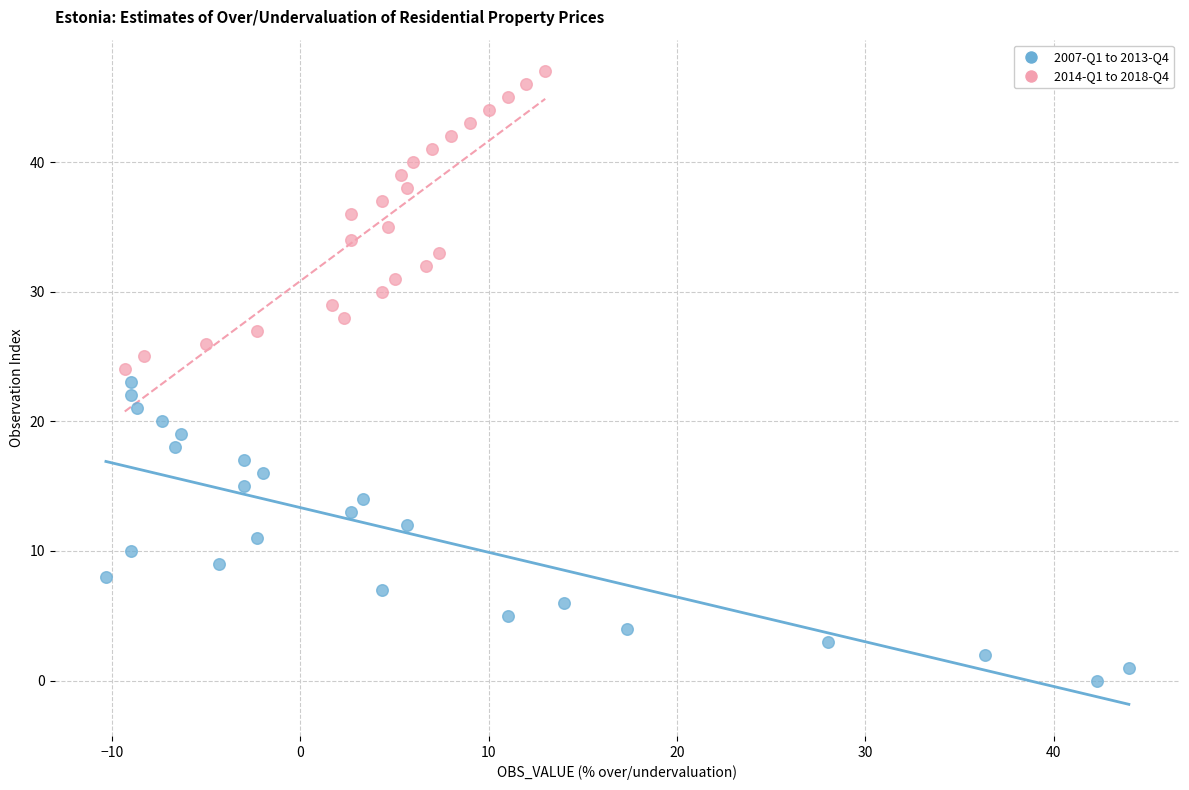

Which series contains the highest Y value?

2014-Q1 to 2018-Q4